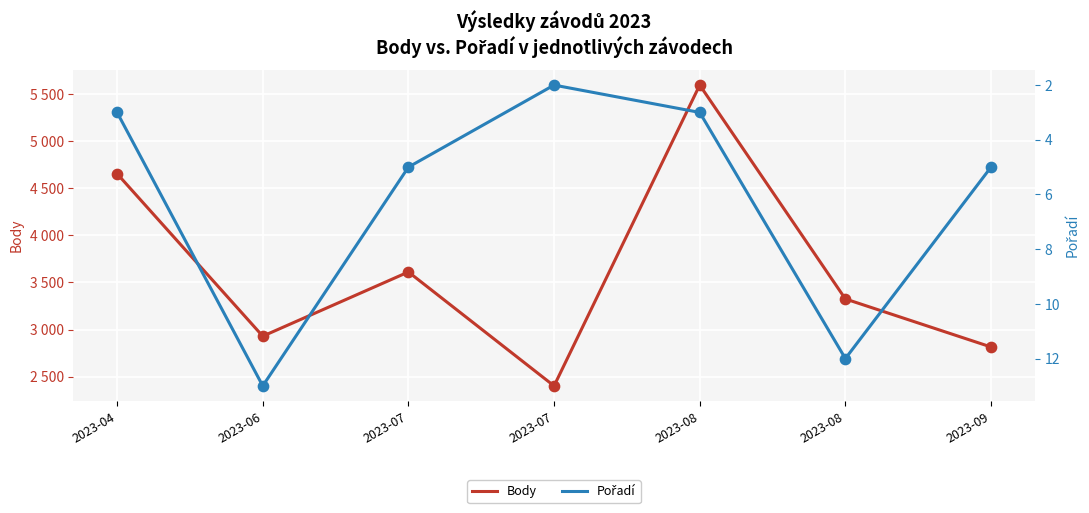

Which series reaches the minimum Y coordinate?

Pořadí